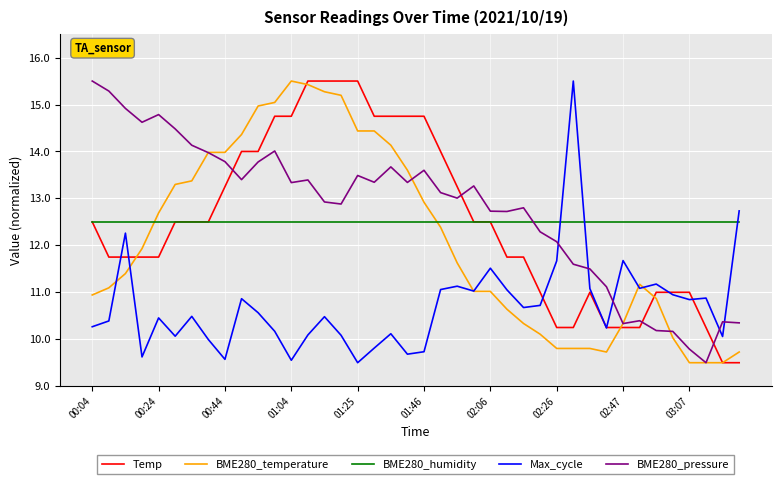

What is the maximum value shown in the chart?

15.5